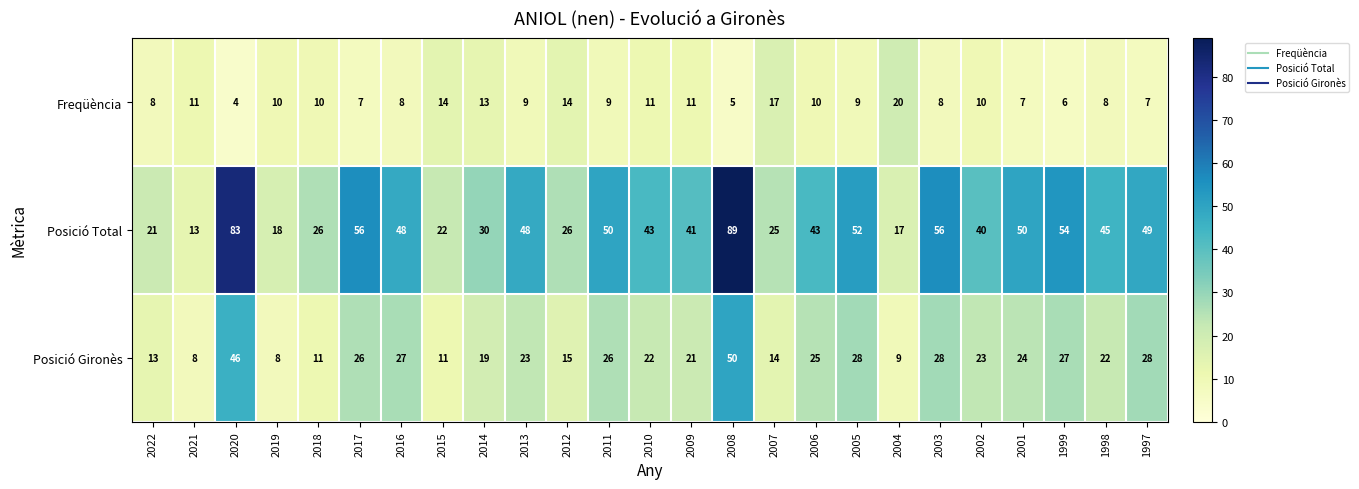

What is the maximum value shown in the chart?

89